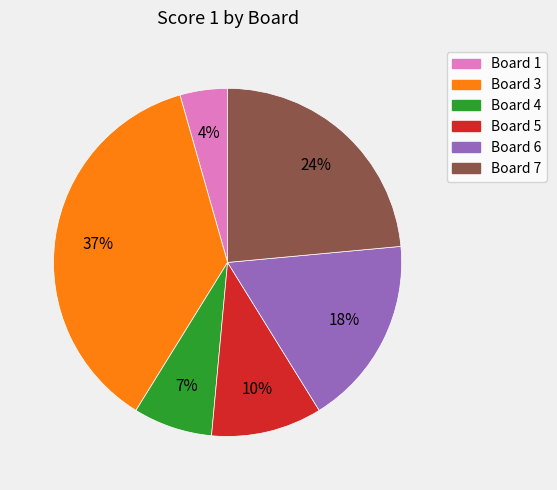

Is there a majority slice in this chart?

No